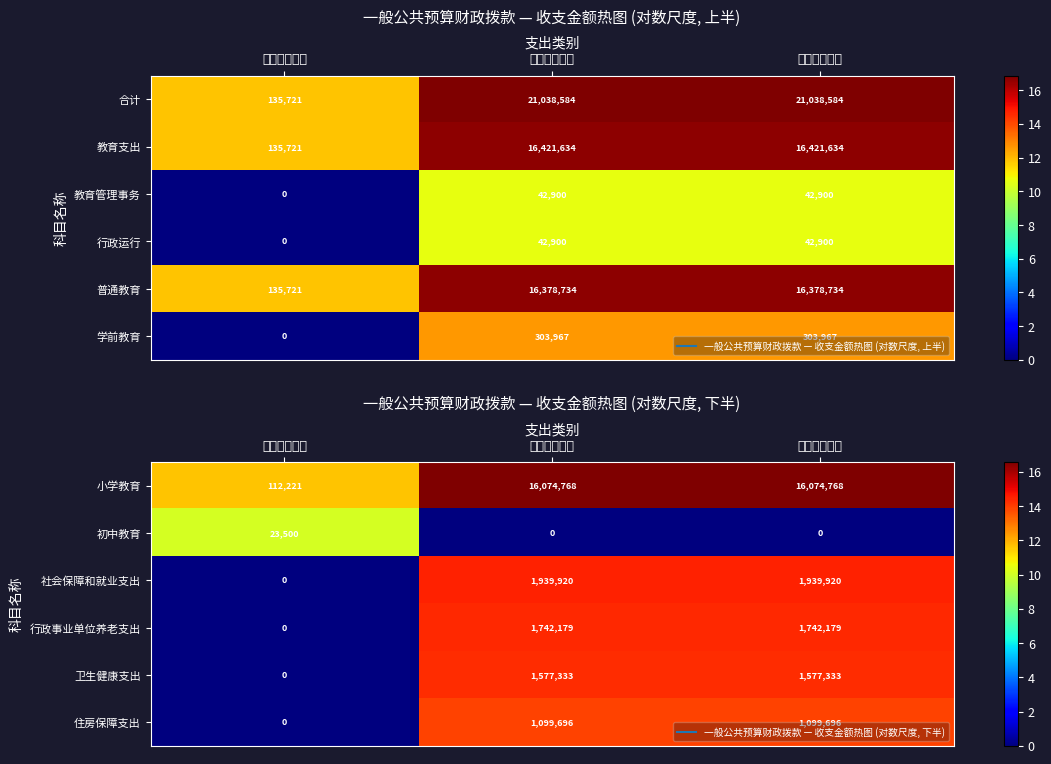

The value of 小学教育 at 年初结转合计 is 16.0. True or false?

False